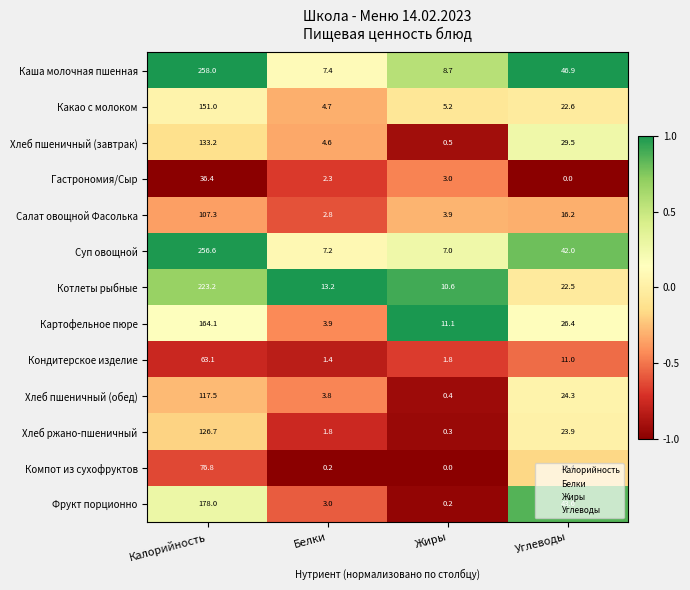

The Хлеб ржано-пшеничный series shows 1.8 at Белки. True or false?

True